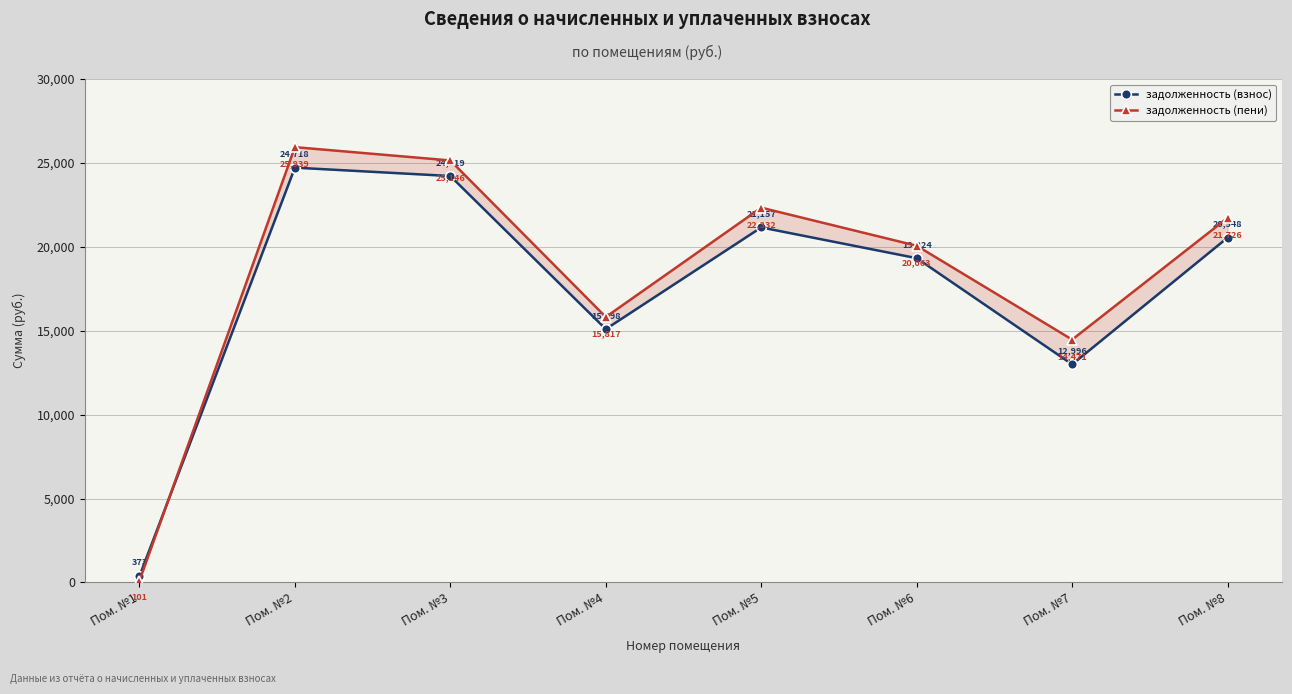

Does the chart display data point markers on the line(s)?

Yes